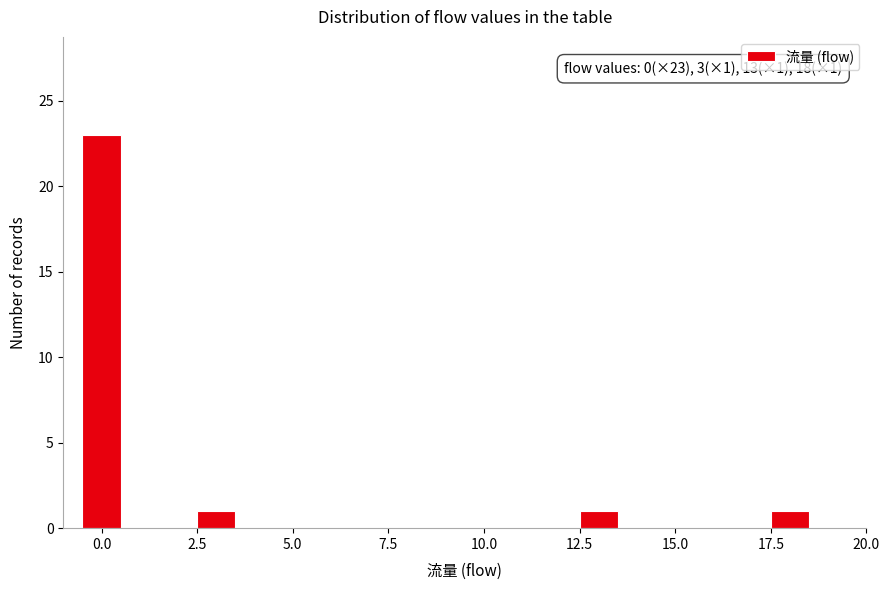

Around what value on the x-axis is the tallest bar? Give the approximate position of its centre, as read against the axis.

0.0